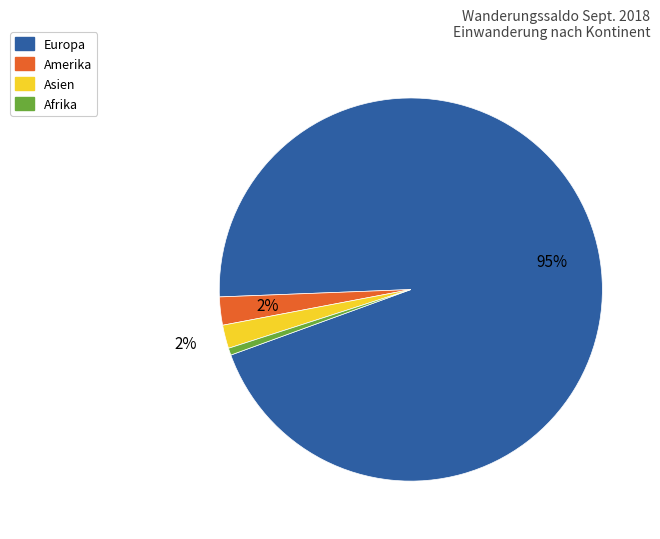

Between Amerika and Europa, which is larger?

Europa